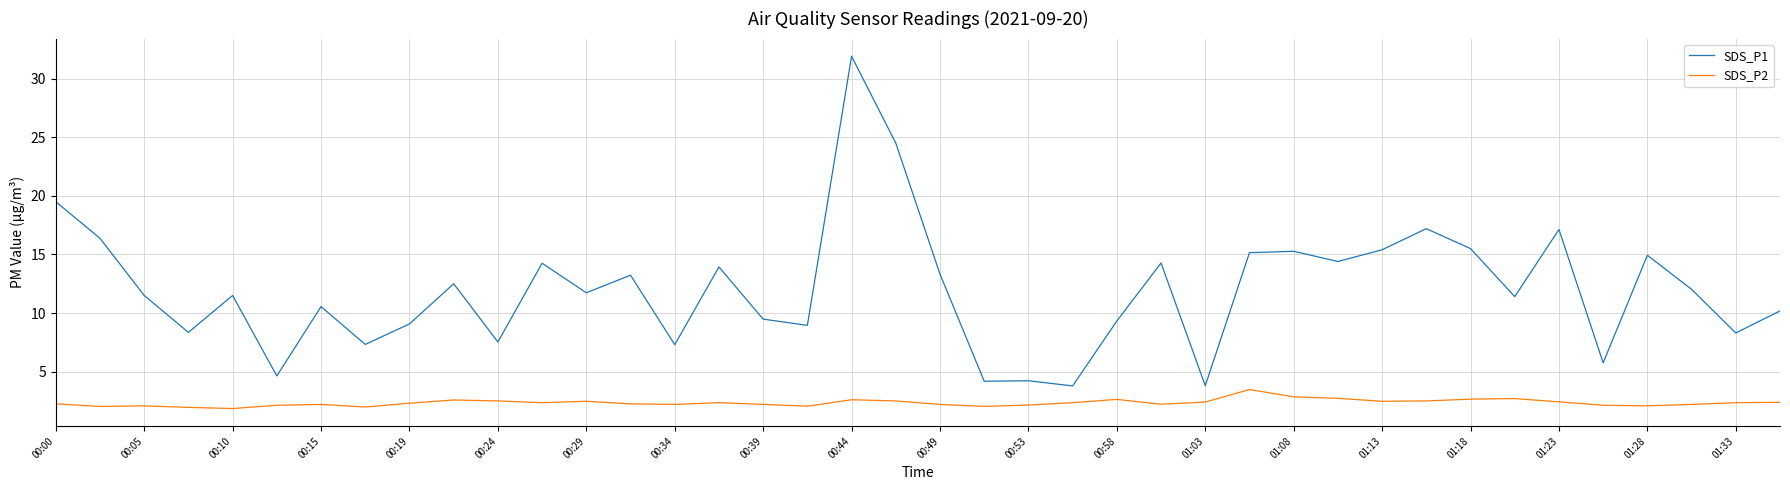

True or false: SDS_P1 and SDS_P2 intersect in this chart.

False